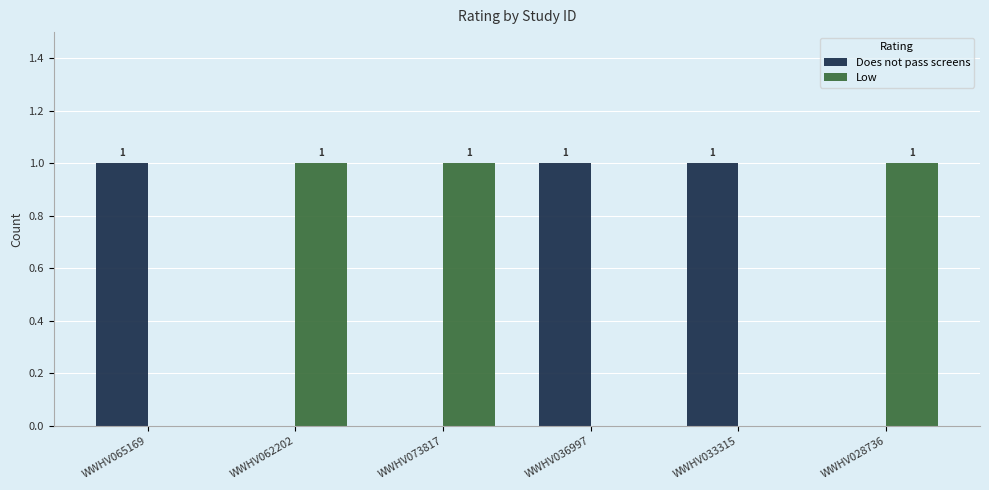

Are the bars horizontal?

No